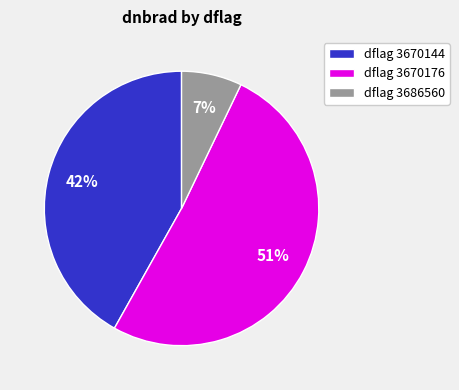

True or false: dflag 3670176 accounts for 51% of the total.

True